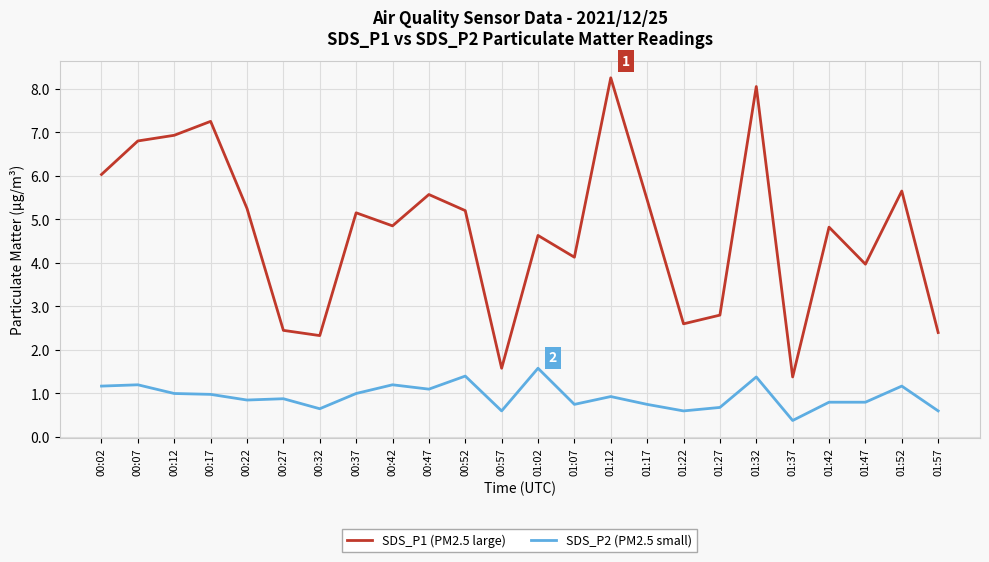

Rank the series by their average value, from highest to lowest.

SDS_P1 (PM2.5 large), SDS_P2 (PM2.5 small)